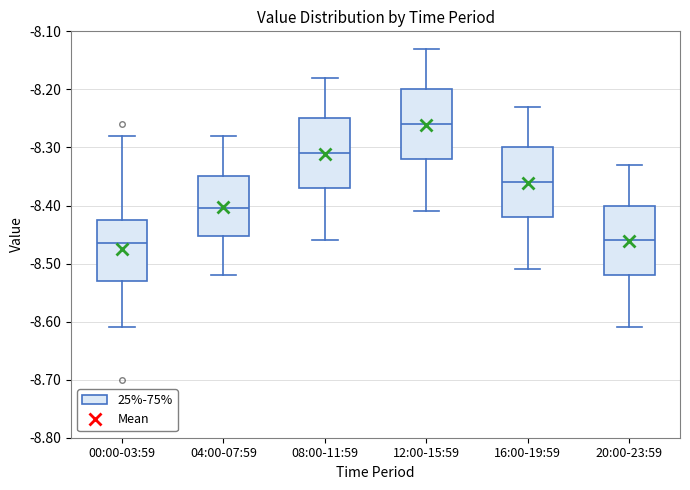

Where does the median line of the box for 00:00-03:59 sit on the y-axis? The values are not printed on the chart, so give them approximately, as read against the axis.

-8.46